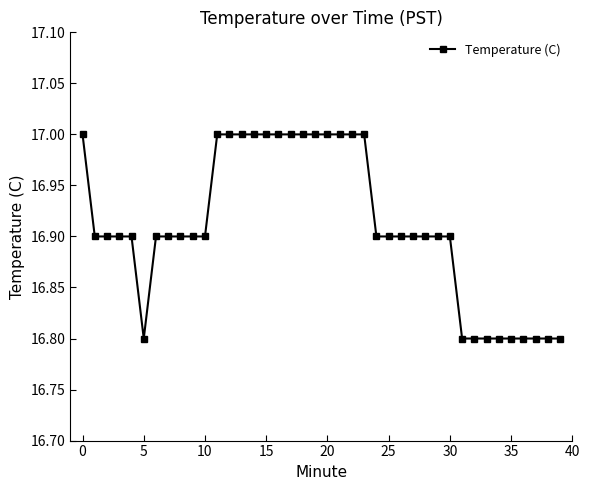

What is the average value?

16.9